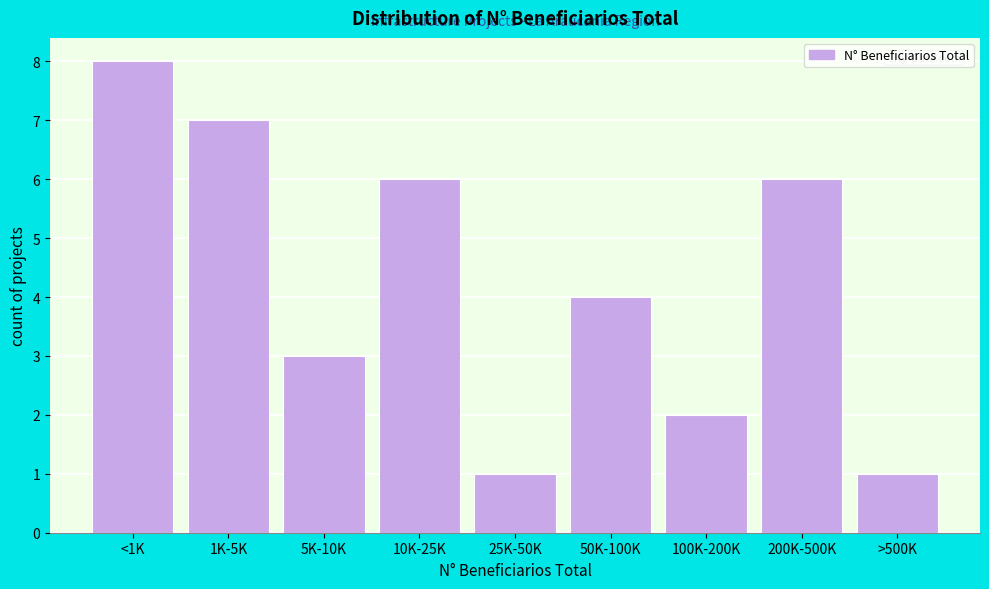

Reading right to left, list all the values displayed in this chart.

>500K=1	200K-500K=6	100K-200K=2	50K-100K=4	25K-50K=1	10K-25K=6	5K-10K=3	1K-5K=7	<1K=8